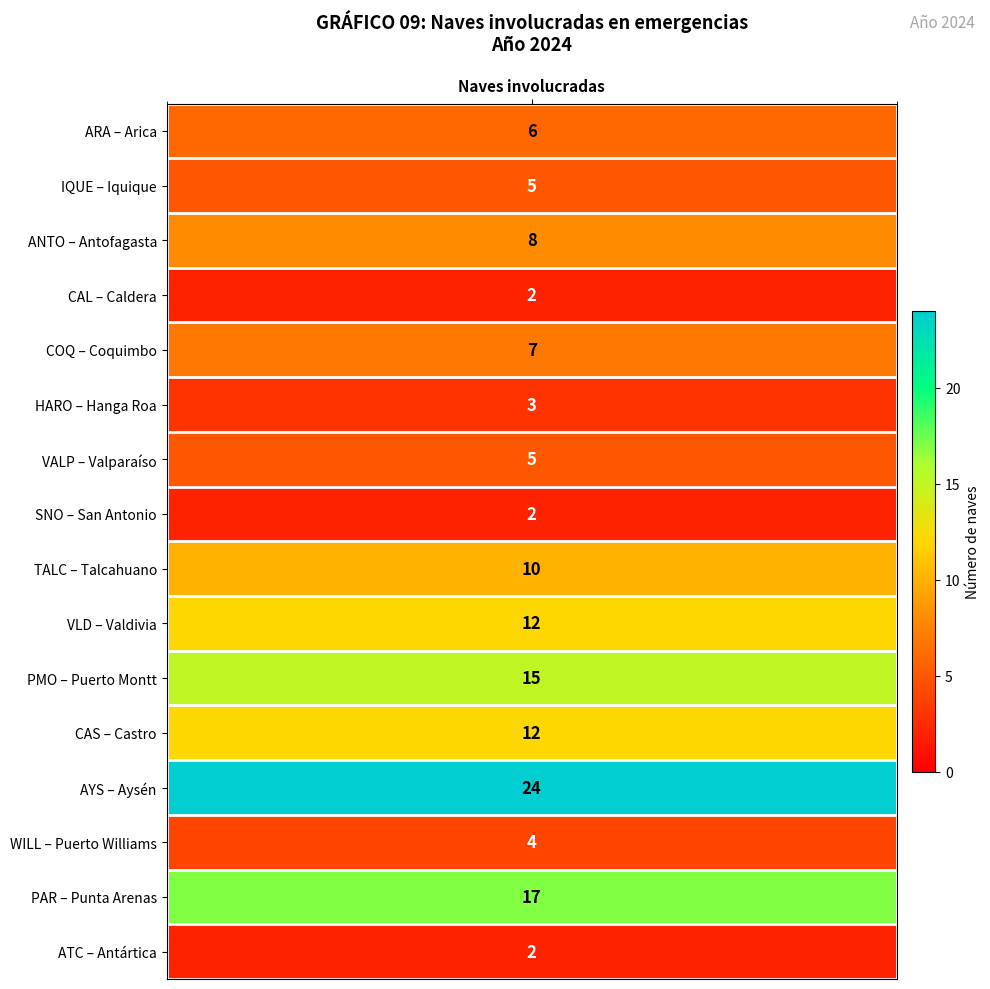

What is the difference between the values at ANTO and VLD?

4